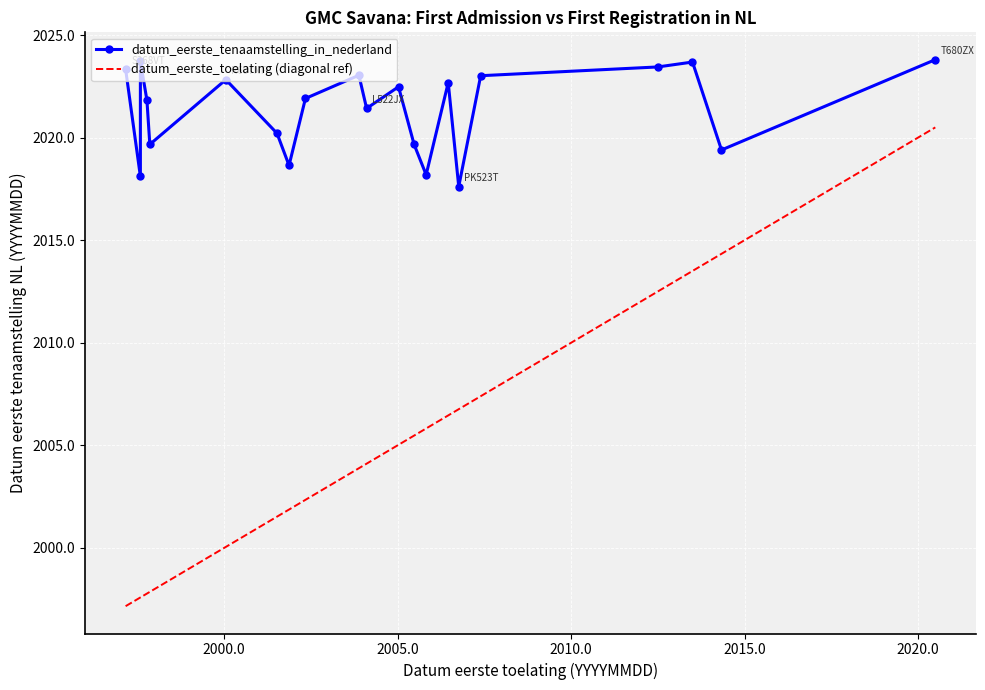

At how many categories does at least one series exceed 2003?

21